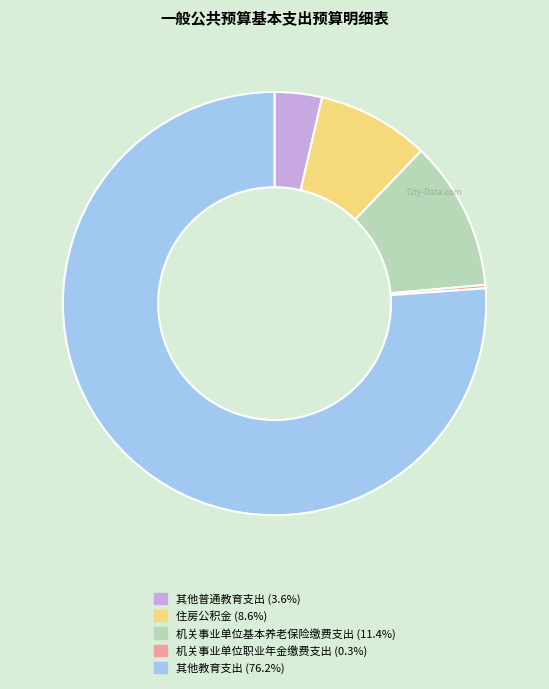

What is the largest slice in the pie chart?

其他教育支出